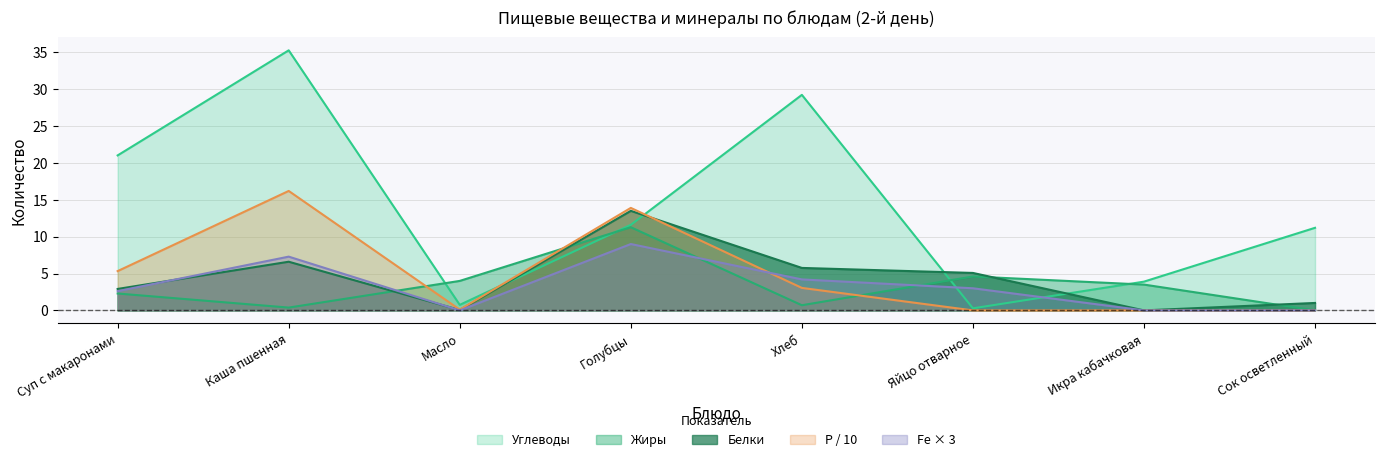

Reading left to right, list all the values displayed in this chart.

Белки: Суп с макаронами=2.9	Каша пшенная=6.6	Масло=0.1	Голубцы=13.5	Хлеб=5.8	Яйцо отварное=5.1	Икра кабачковая=0.0	Сок осветленный=1.0
Жиры: Суп с макаронами=2.3	Каша пшенная=0.4	Масло=4.0	Голубцы=11.3	Хлеб=0.7	Яйцо отварное=4.6	Икра кабачковая=3.5	Сок осветленный=0.0
Углеводы: Суп с макаронами=21.0	Каша пшенная=35.3	Масло=0.8	Голубцы=11.6	Хлеб=29.2	Яйцо отварное=0.3	Икра кабачковая=3.9	Сок осветленный=11.2
Р (фосфор): Суп с макаронами=5.3	Каша пшенная=16.2	Масло=0.1	Голубцы=13.9	Хлеб=3.0	Яйцо отварное=0.0	Икра кабачковая=0.0	Сок осветленный=0.0
Fe (железо): Суп с макаронами=2.6	Каша пшенная=7.3	Масло=0.0	Голубцы=9.0	Хлеб=4.2	Яйцо отварное=3.0	Икра кабачковая=0.0	Сок осветленный=0.0